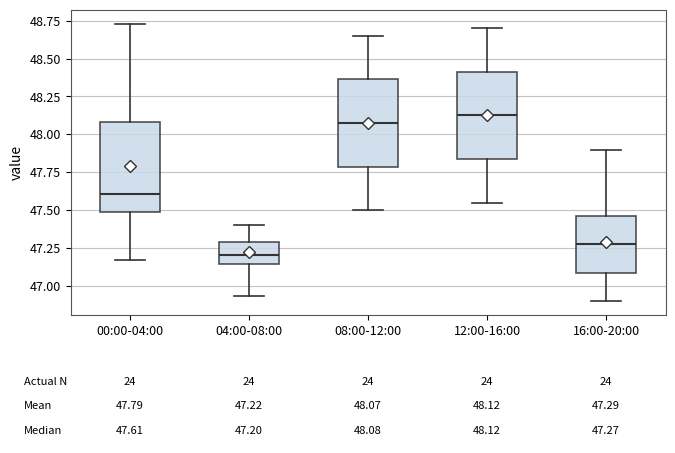

Which box has the lowest median line?

04:00-08:00